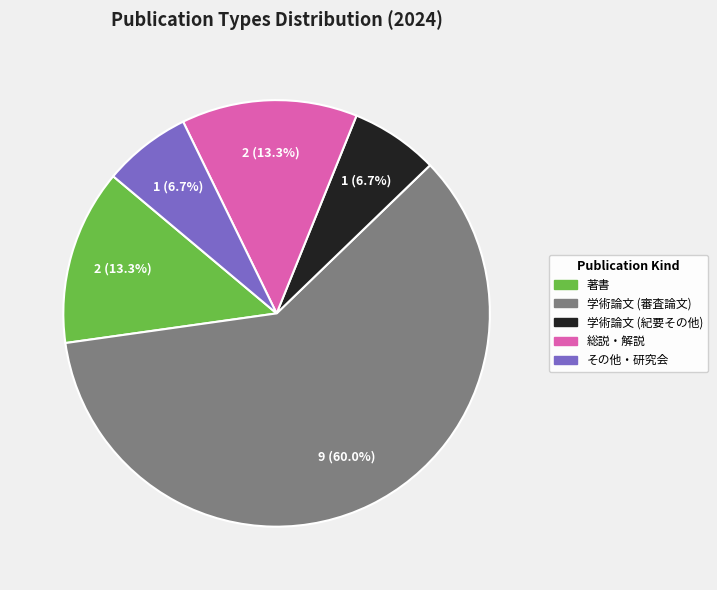

To the nearest percent, what percentage of the pie is その他・研究会?

7%